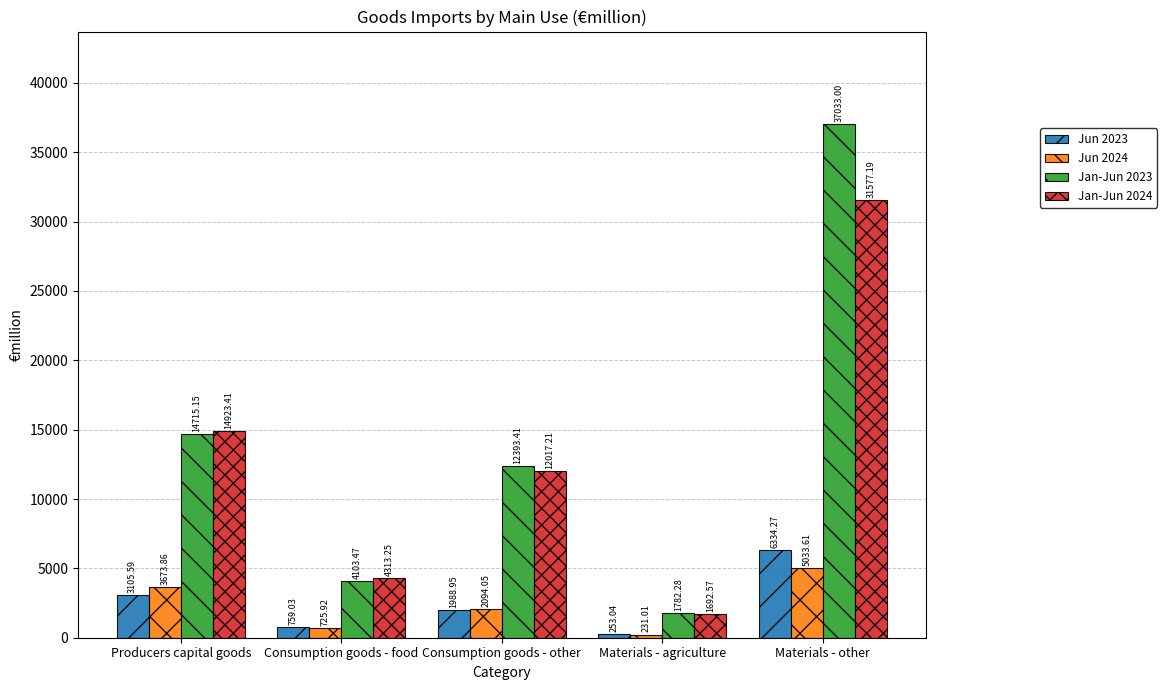

What is the sum of all Jan-Jun 2023 values?

70027.3